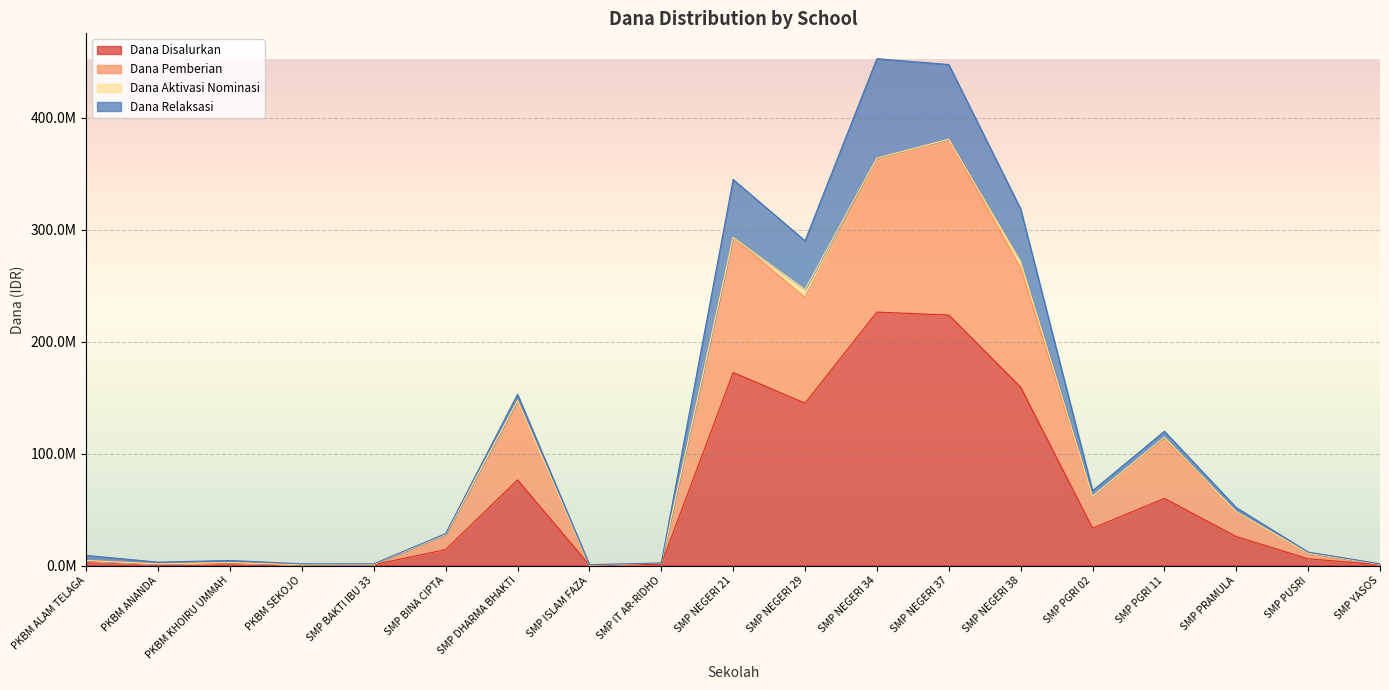

Does the chart display data point markers on the line(s)?

No